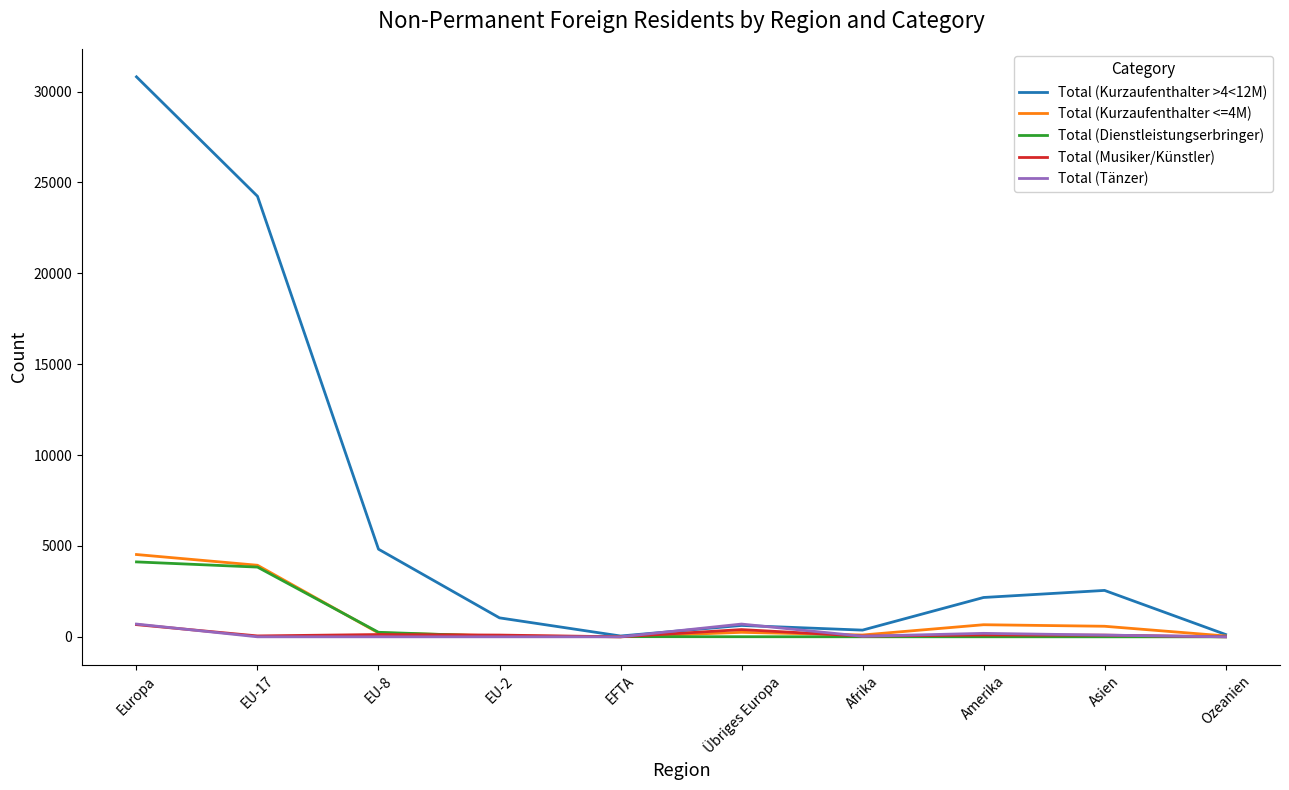

The value of Total (Kurzaufenthalter >4<12M) at Asien is 1445. True or false?

False